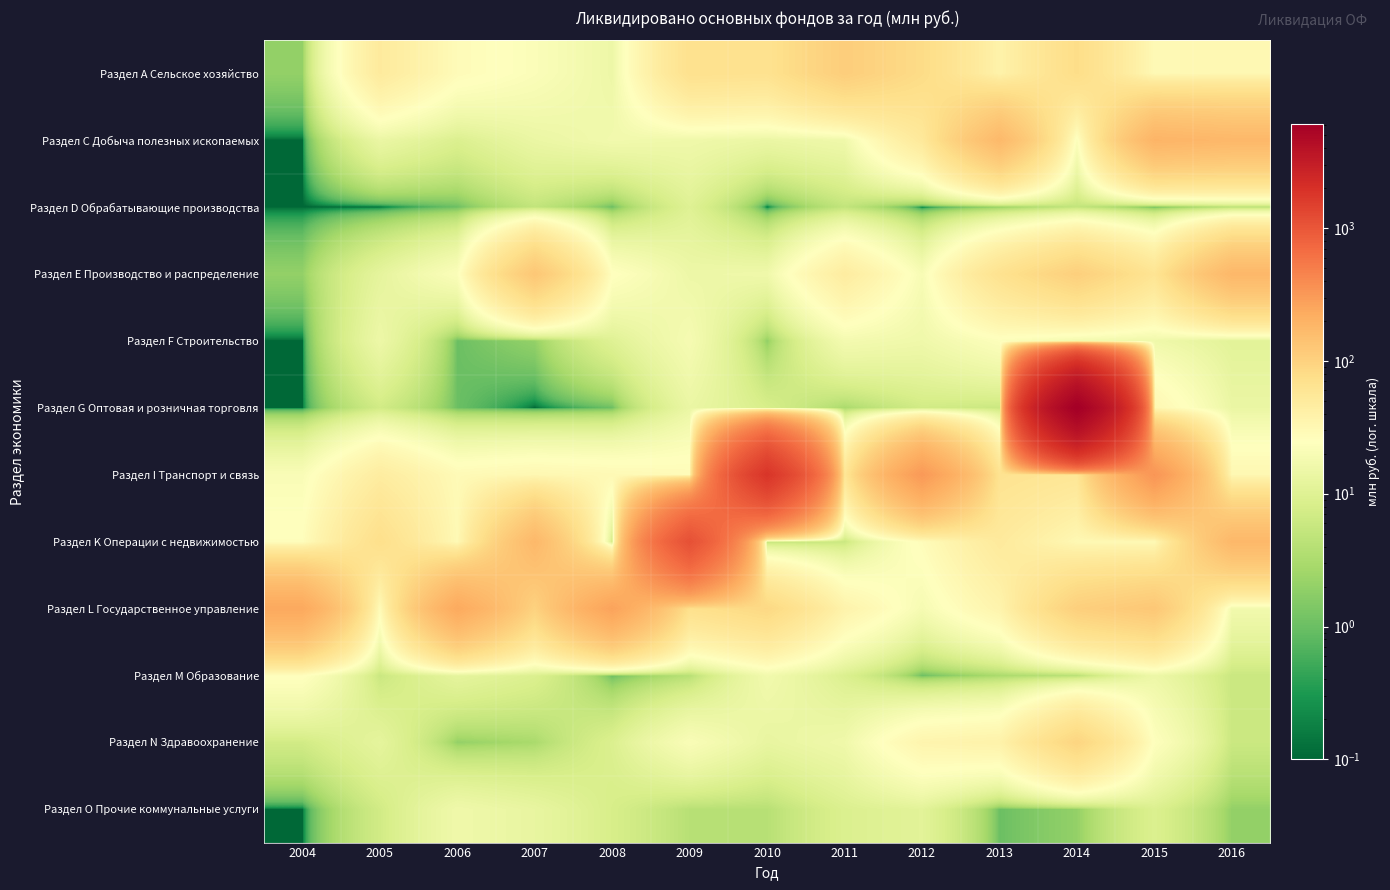

What is the total value across all series at 2013?

501.0